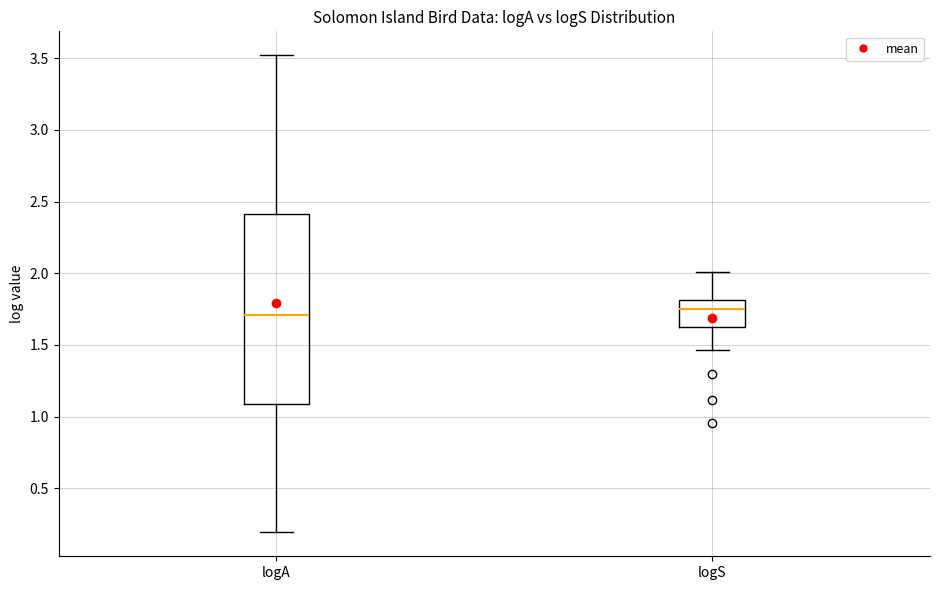

Which box is the tallest, from its lower edge to its upper edge?

logA